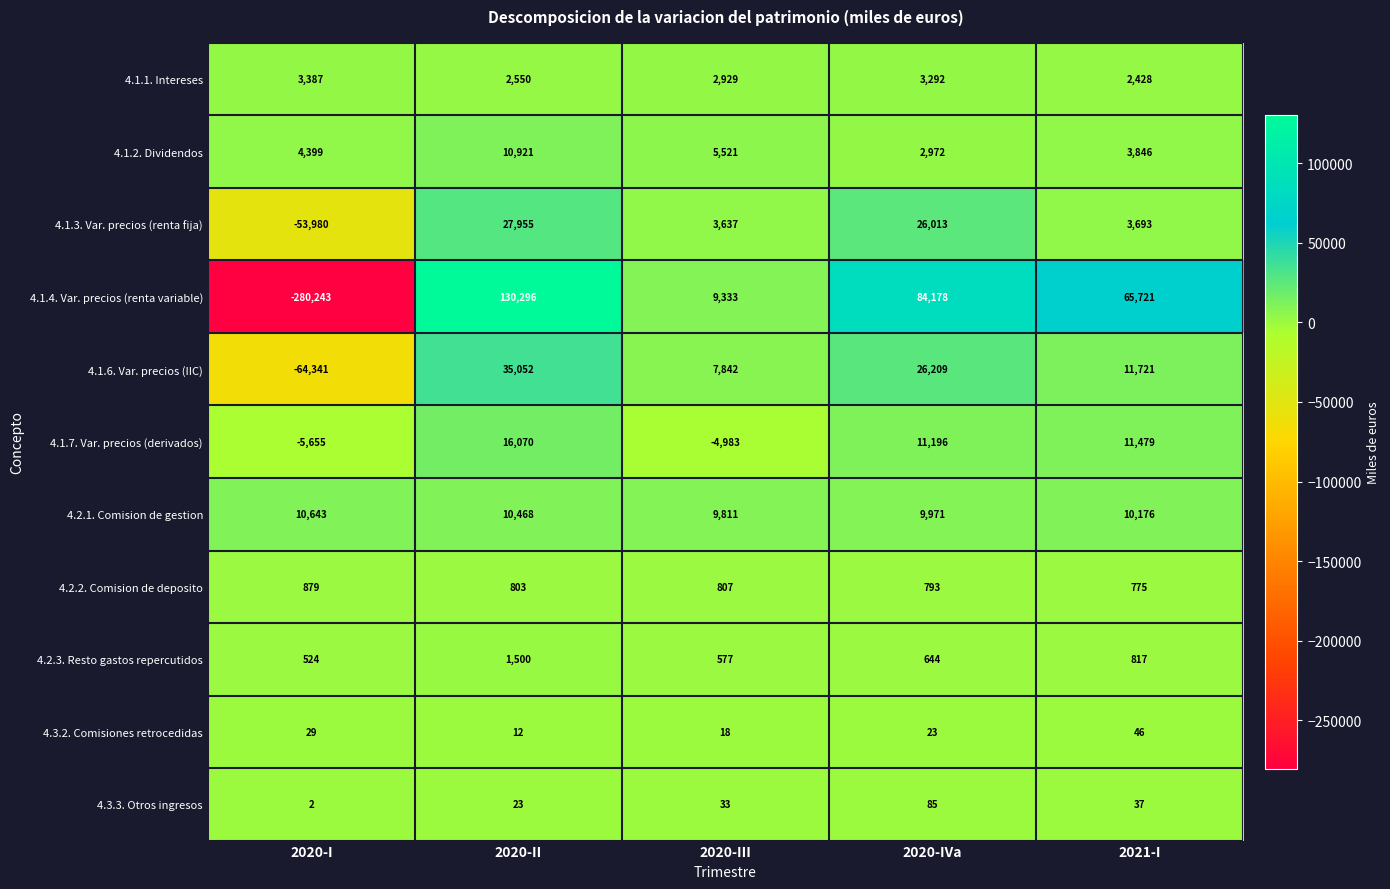

True or false: 4.1.7. Var. precios (derivados) has a value of -6715 at 2020-III.

False